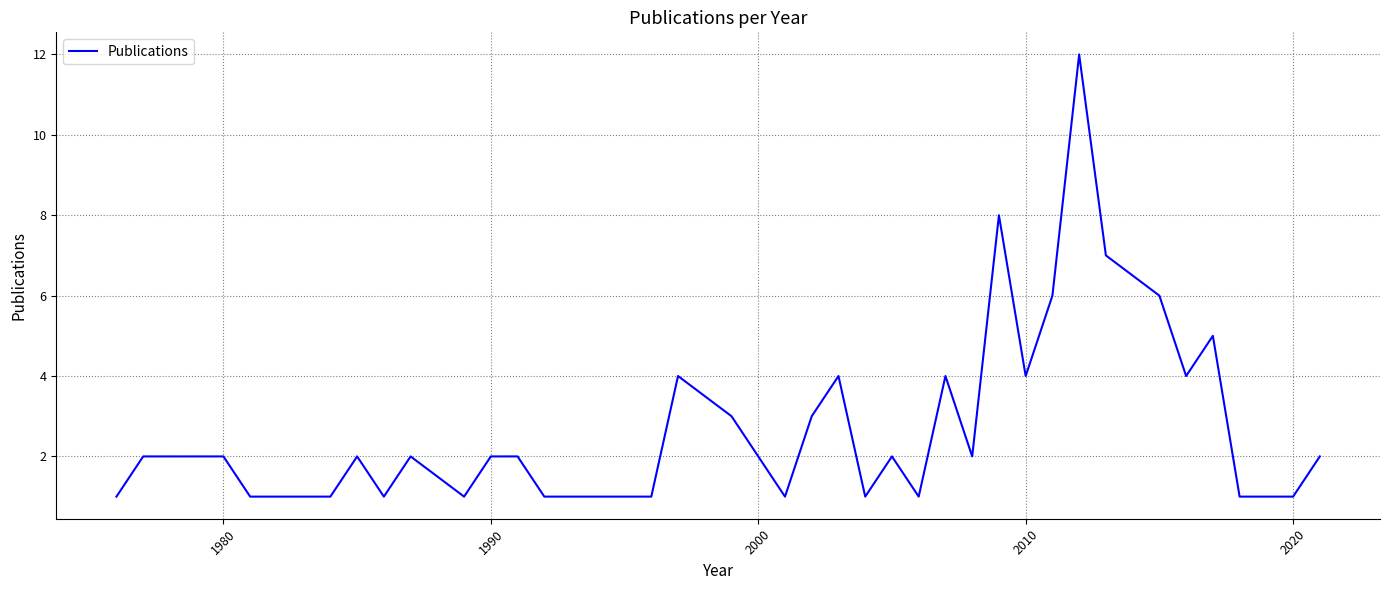

What is the difference between the maximum and minimum values?

11